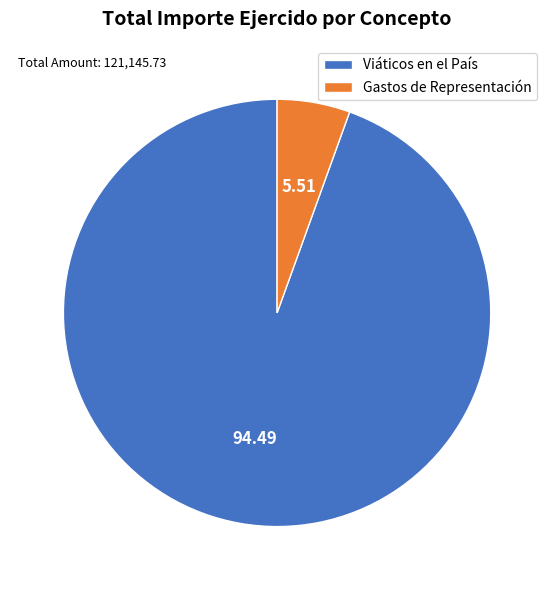

Which category has the smallest portion of the pie?

Gastos de Representación